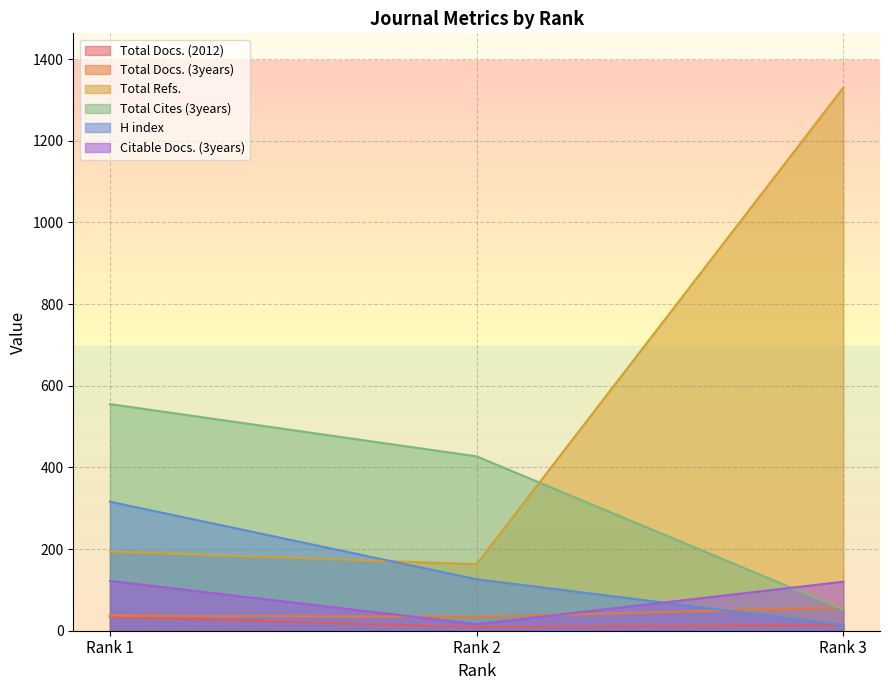

Which series has the largest range (max minus min)?

Total Refs.